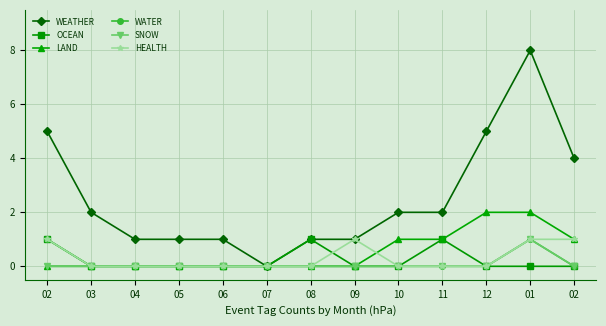

Reading right to left, transcribe all the data shown in this chart.

WEATHER: 4	8	5	2	2	1	1	0	1	1	1	2	5
OCEAN: 0	0	0	1	0	0	1	0	0	0	0	0	1
LAND: 1	2	2	1	1	0	0	0	0	0	0	0	0
WATER: 0	1	0	0	0	0	0	0	0	0	0	0	1
SNOW: 0	1	0	0	0	0	0	0	0	0	0	0	0
HEALTH: 1	1	0	0	0	1	0	0	0	0	0	0	1